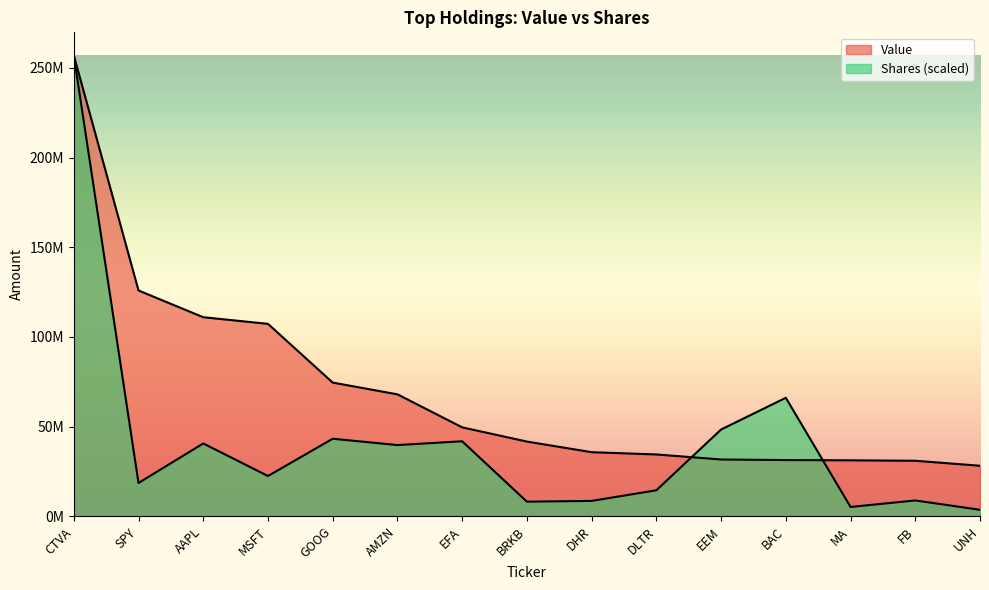

Rank the series at MSFT from highest to lowest value.

Value, Shares or principal amount